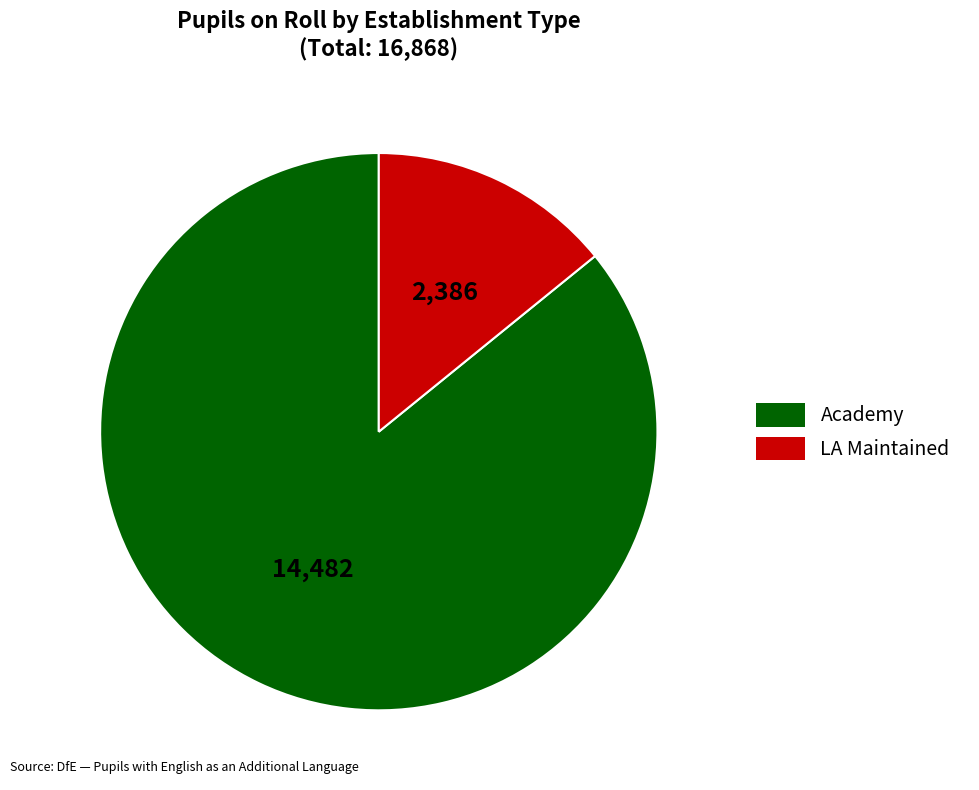

Is there any slice that represents more than half of the pie?

Yes